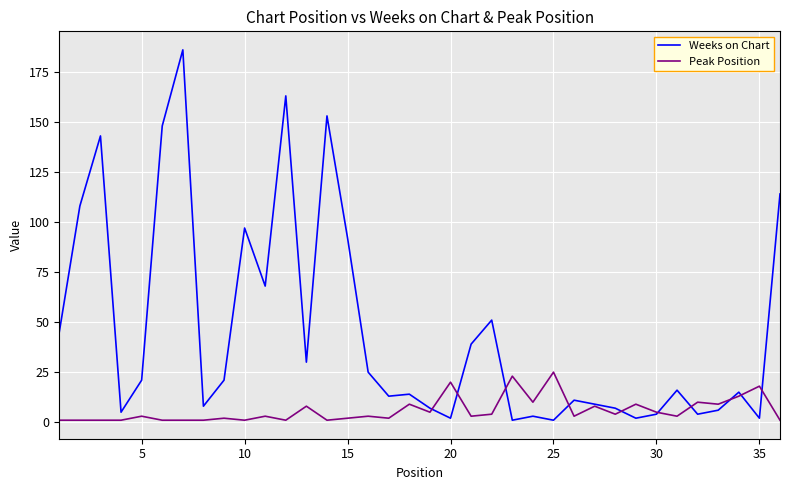

How many lines are shown in the chart?

2